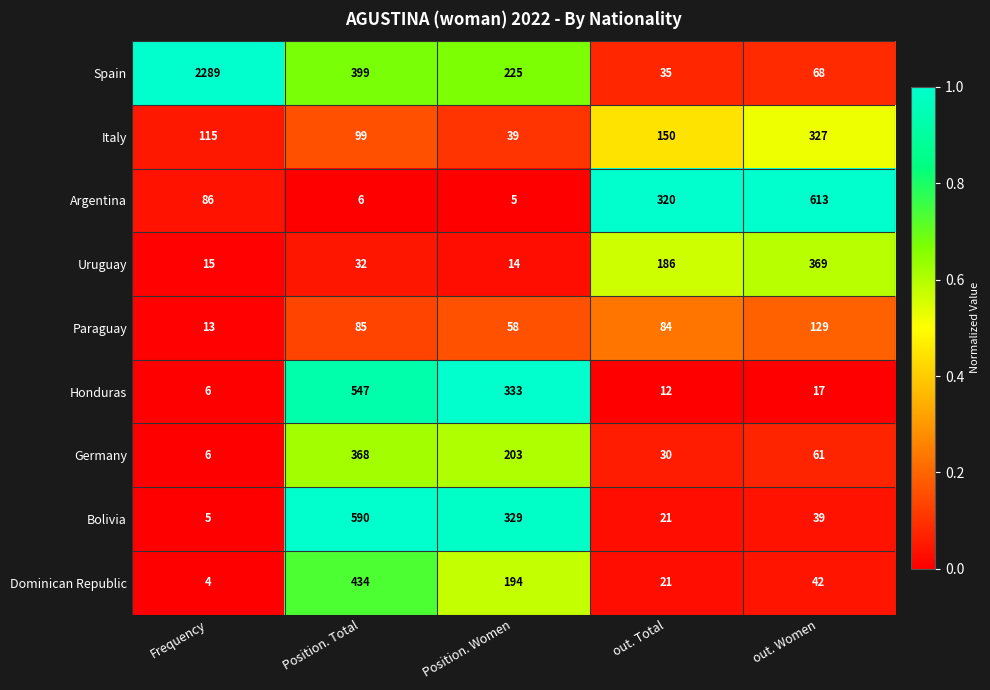

What is the difference between the second highest and minimum values in the Argentina series?

315